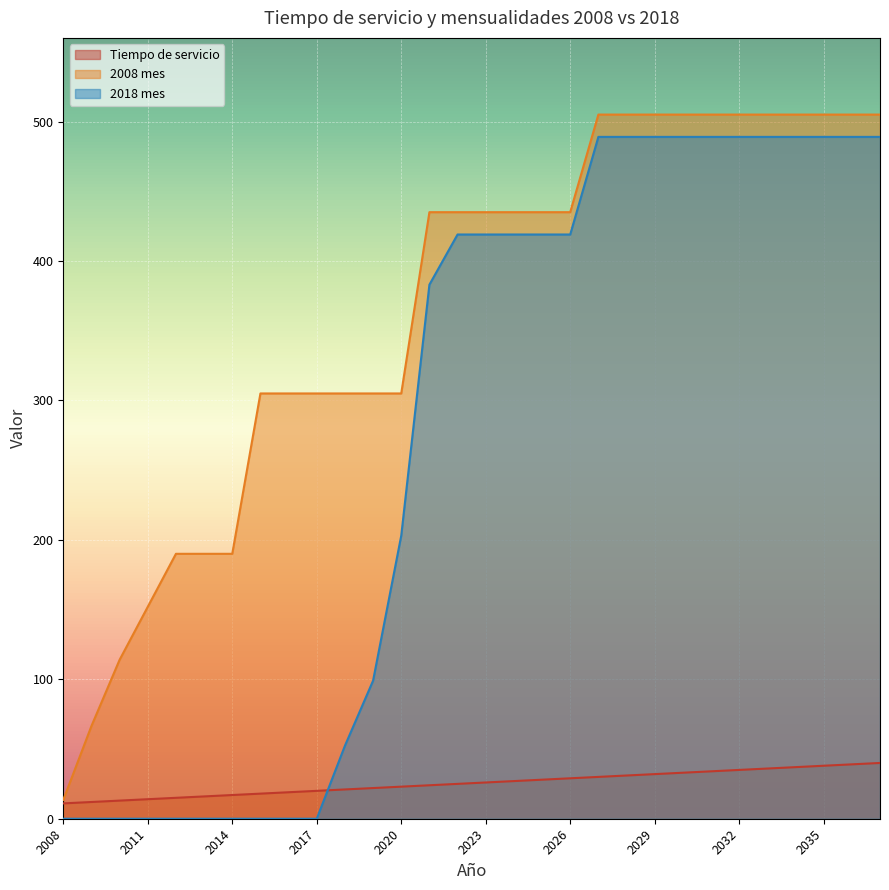

Is it true that Tiempo de servicio equals 11.1 at 2022?

False